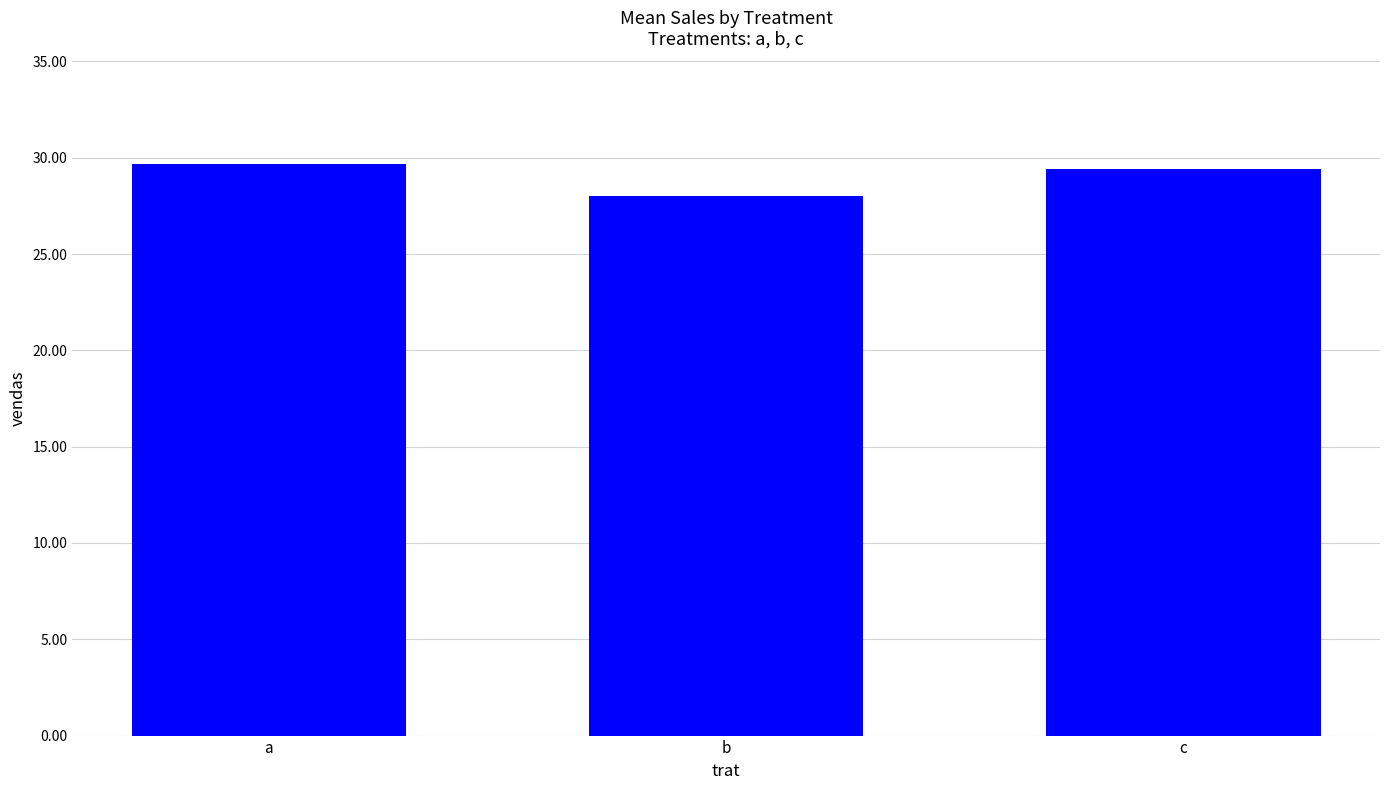

Which label corresponds to the smallest value in the chart?

b